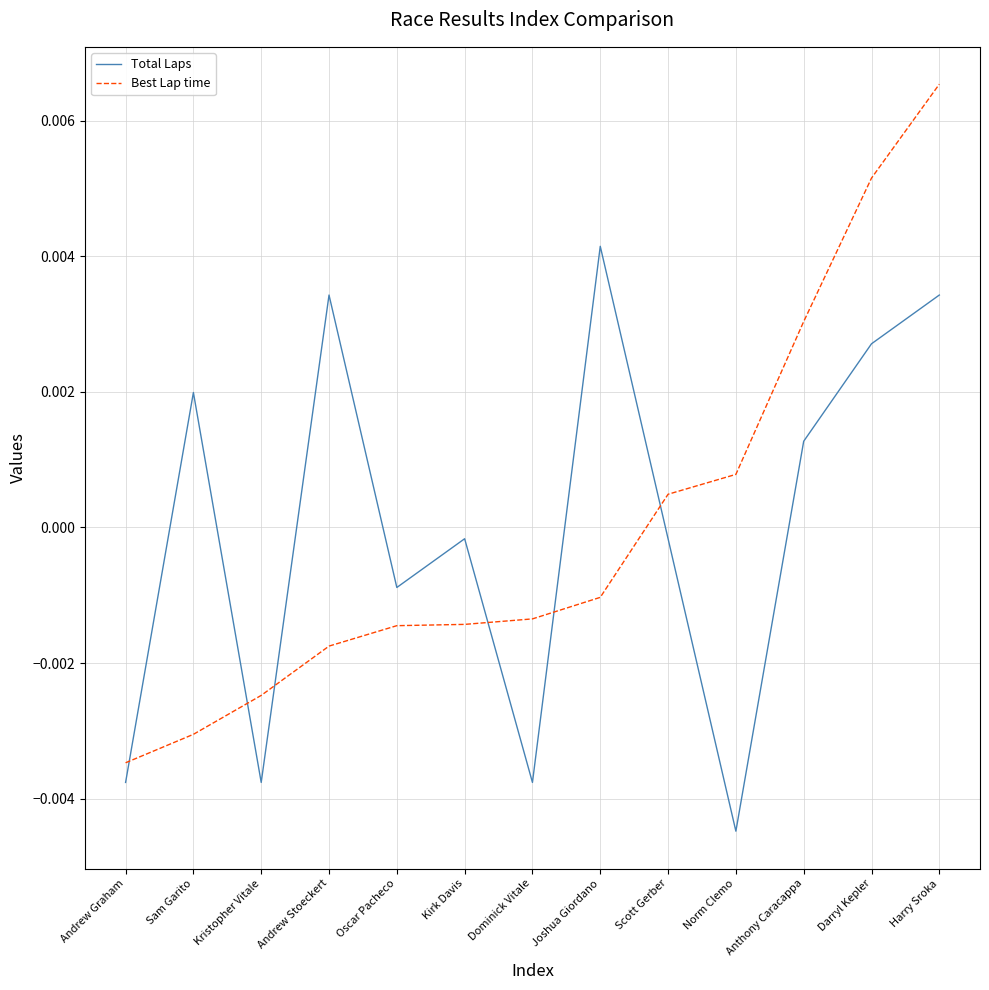

What position from the right is Joshua Giordano?

6